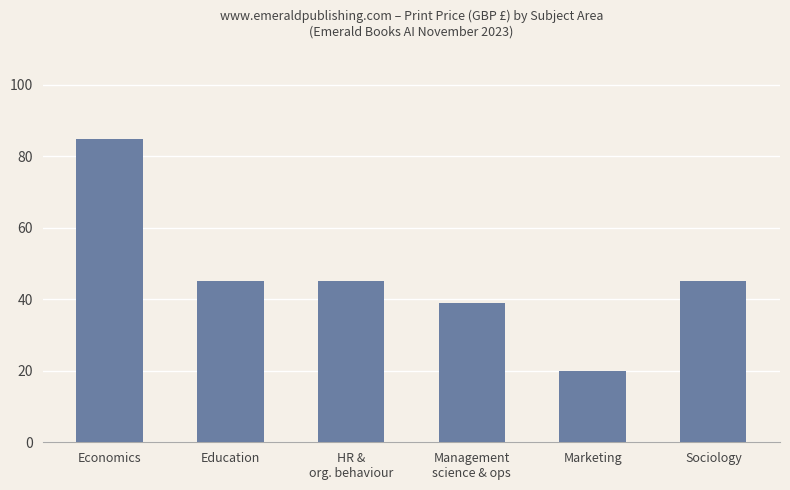

Which category has the lowest value across all series?

Marketing